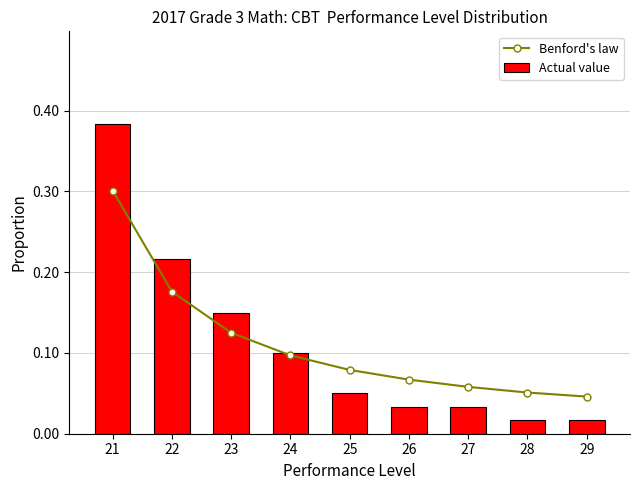

How many Benford's law values are between 0 and 1?

9